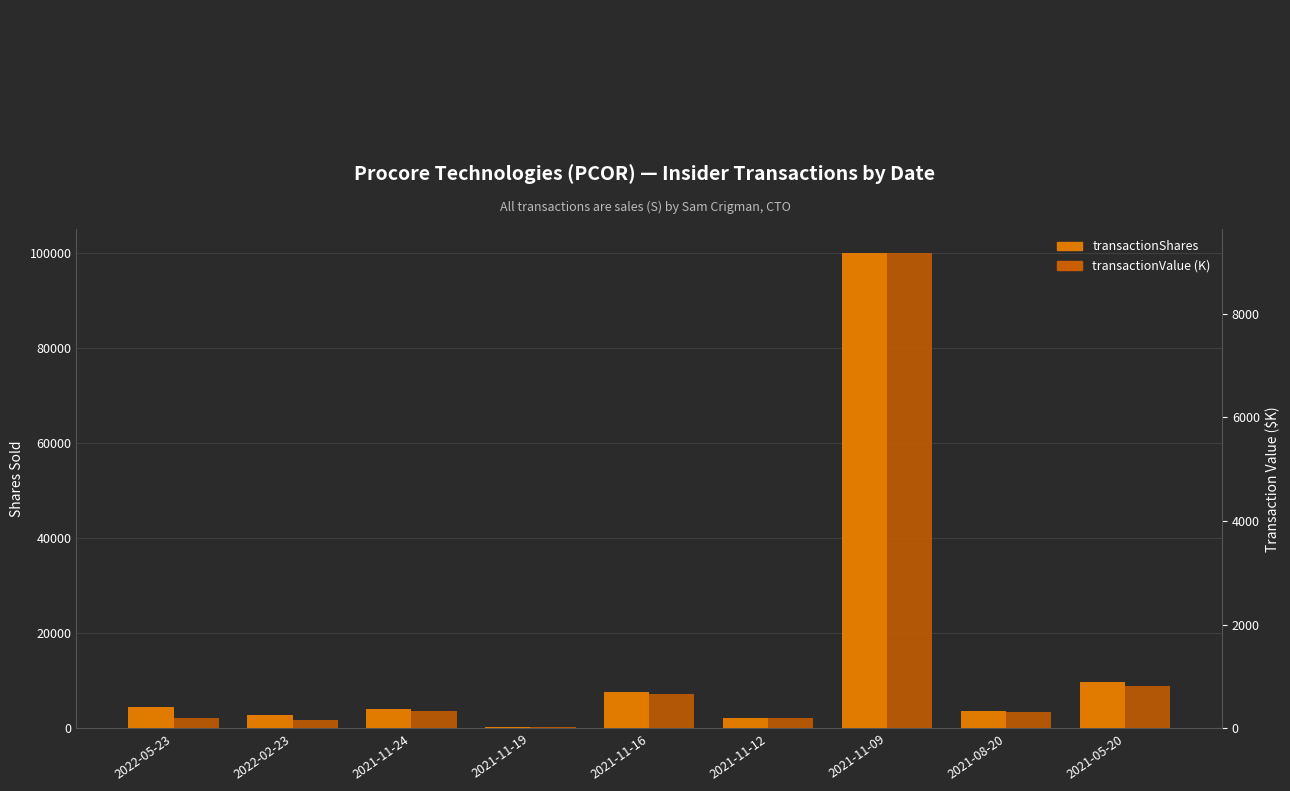

Which series changed the most between 2022-05-23 and 2021-11-09?

transactionShares